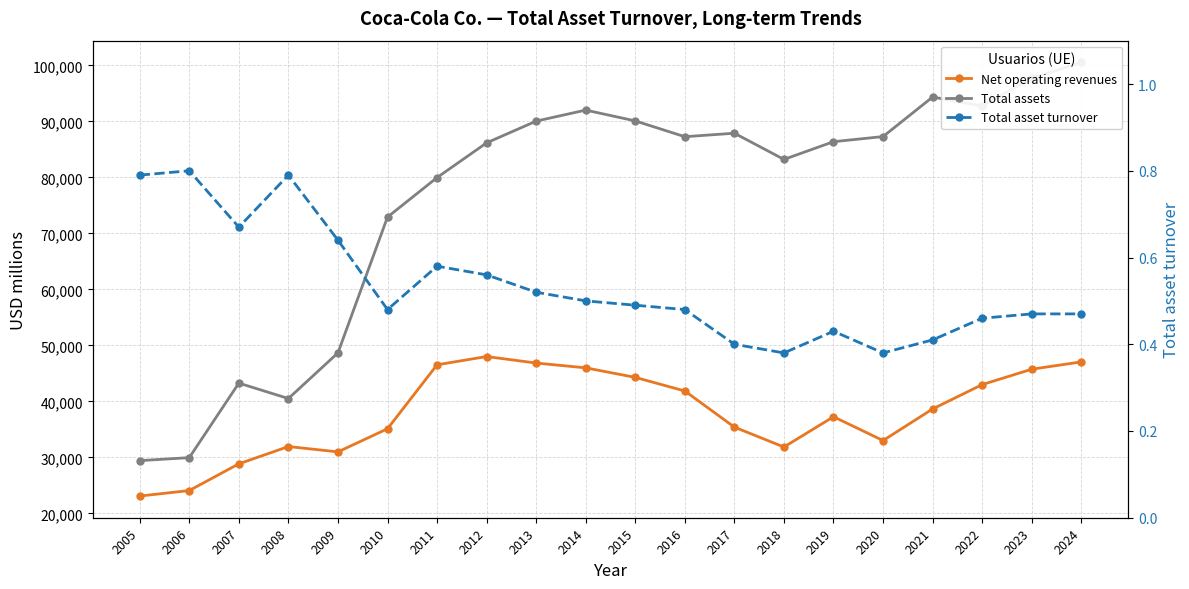

How many categories are shown in the chart?

20